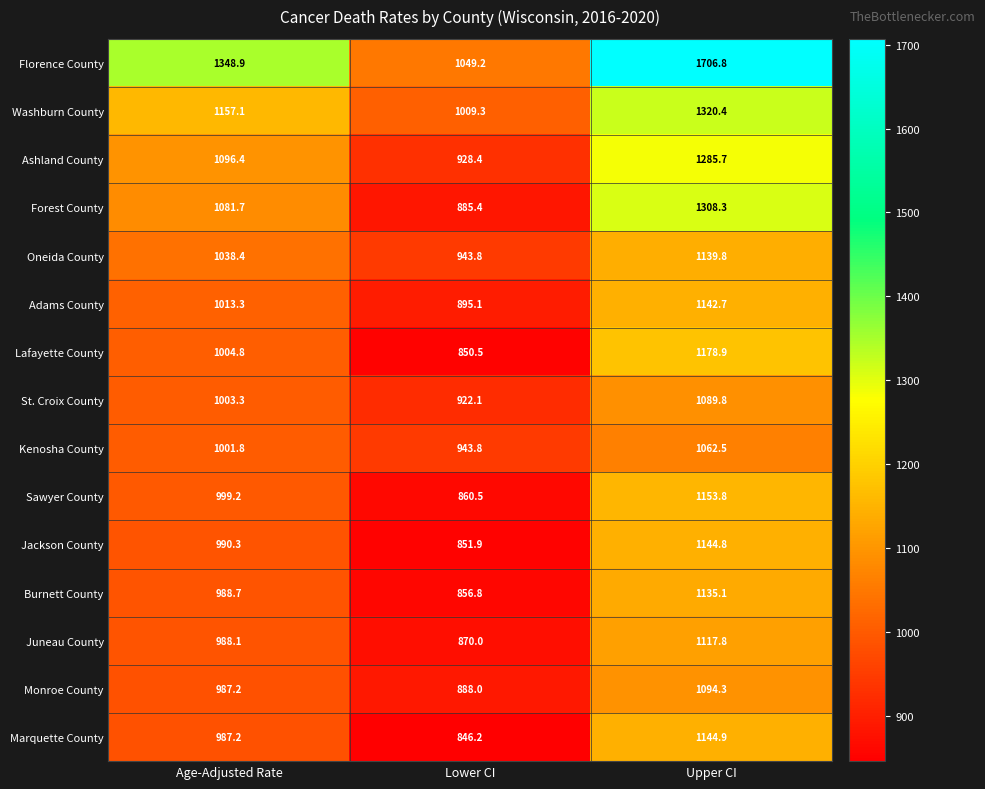

Which series has the largest range (max minus min)?

Florence County